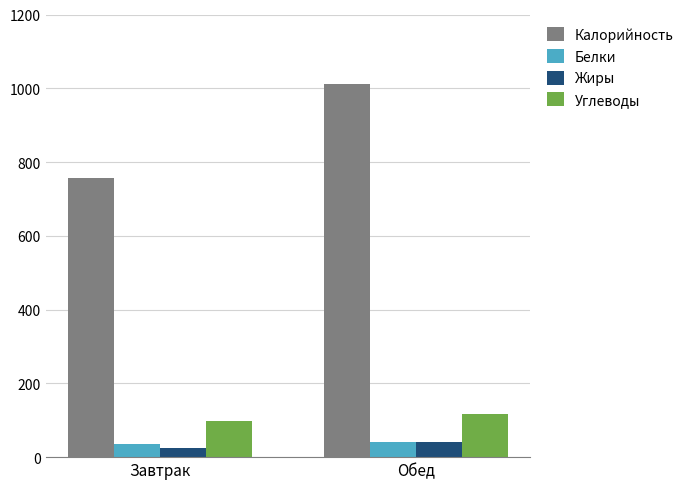

The Углеводы series shows 98.1 at Завтрак. True or false?

True